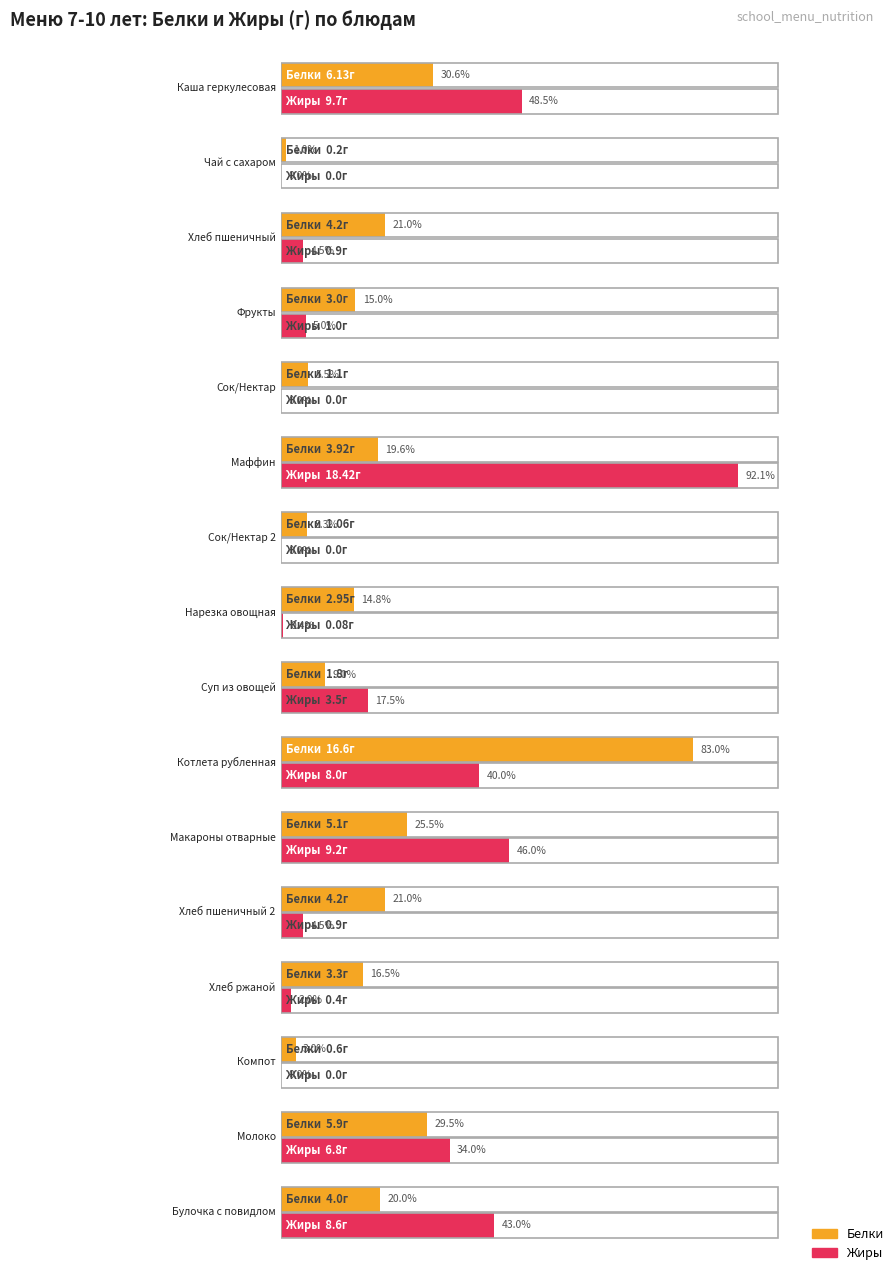

What is the maximum value for Жиры?

18.4